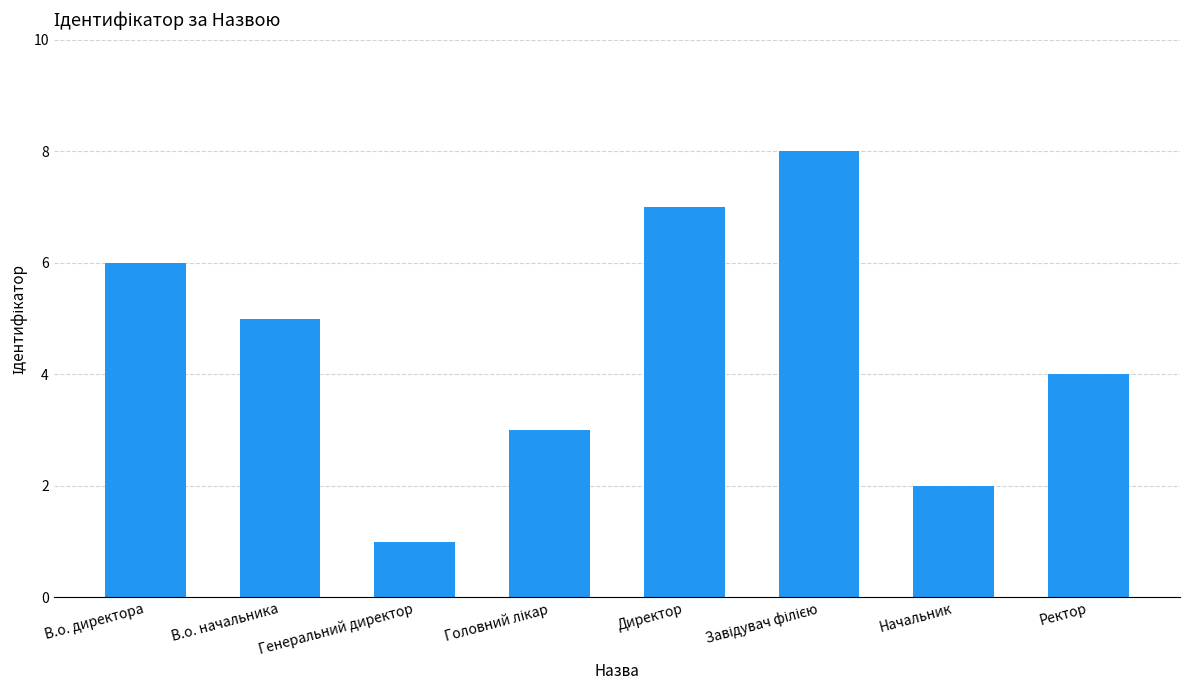

What is the label of the 1st bar from the right?

Ректор